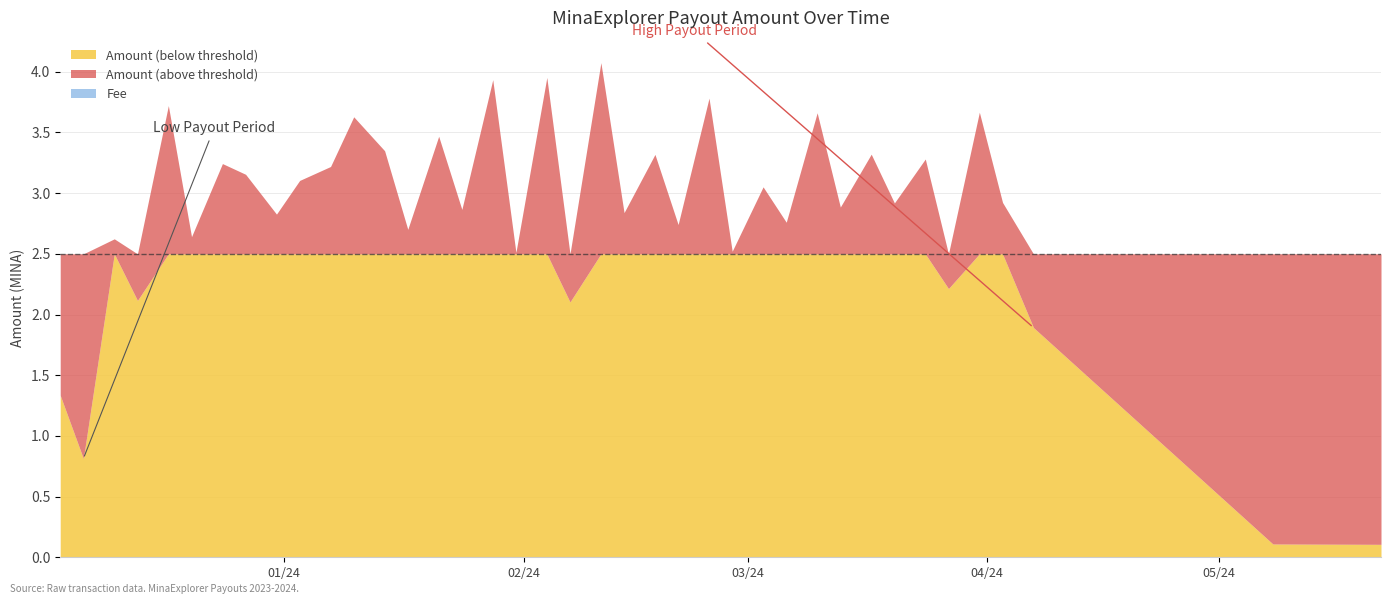

Is it true that Fee equals 0.0 at 2024-01-31?

True